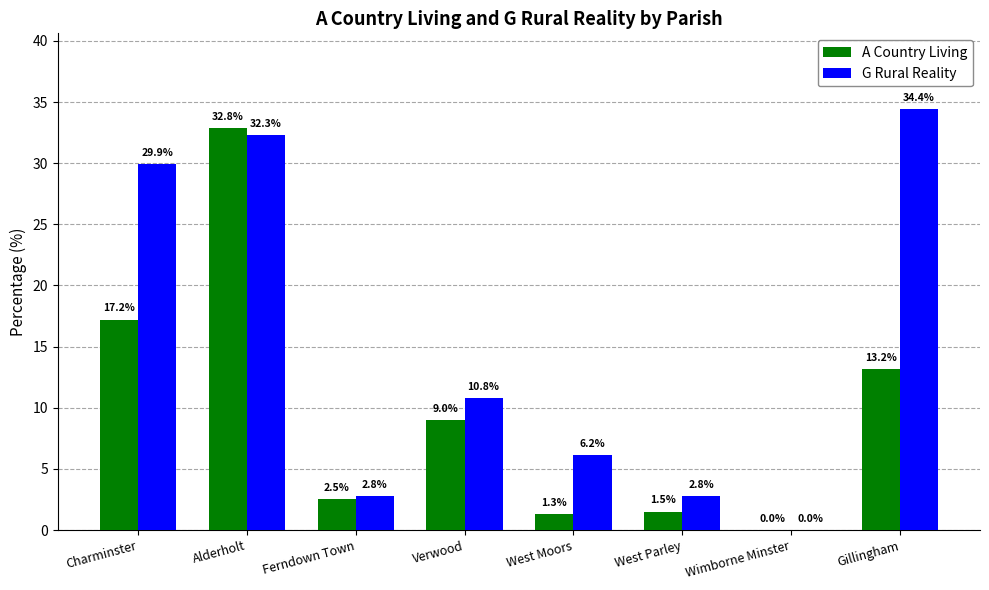

What is the approximate value of A Country Living at Ferndown Town?

2.5